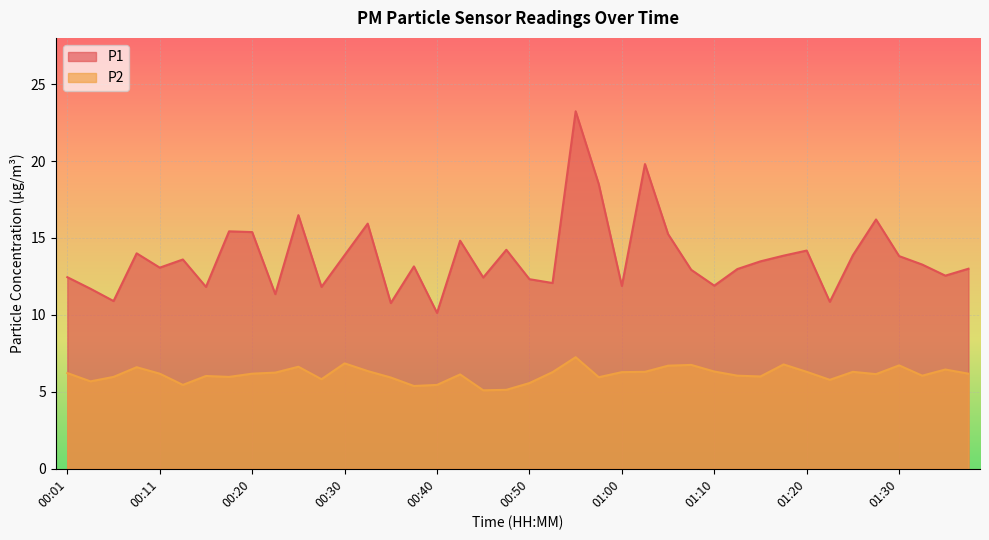

How many lines are shown in the chart?

2